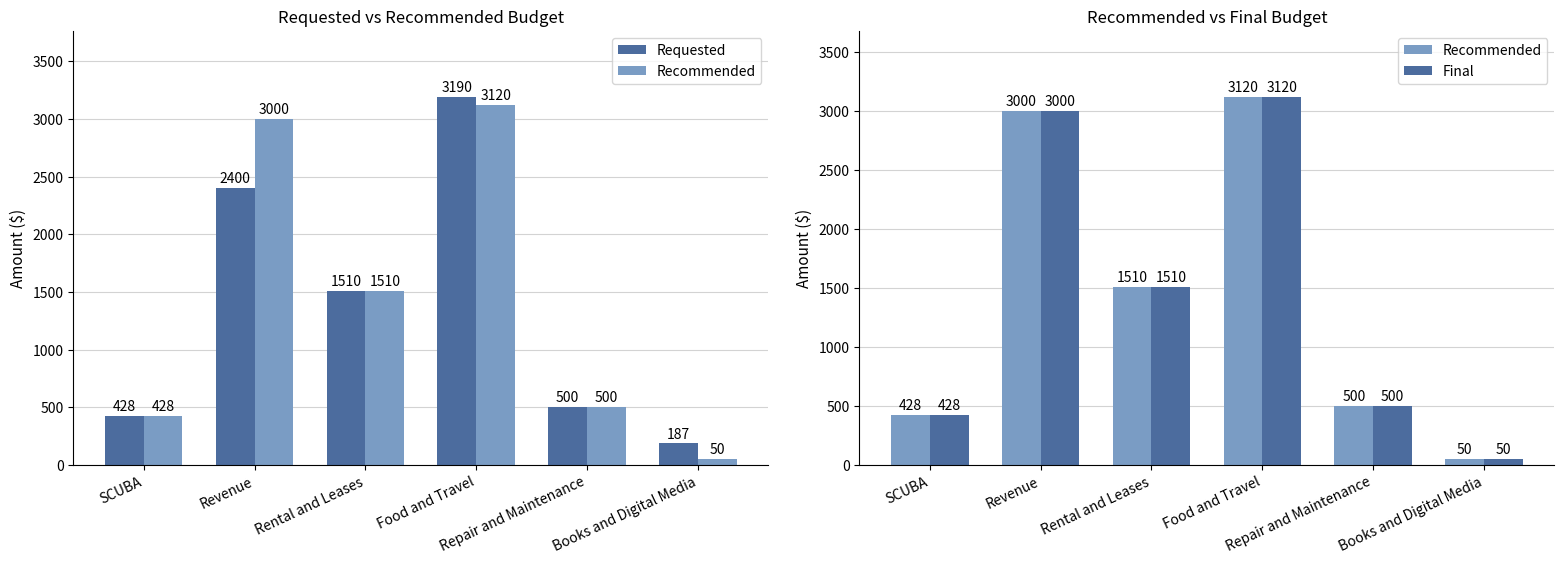

List the series in order of their peak value, lowest first.

Recommended, Final, Requested